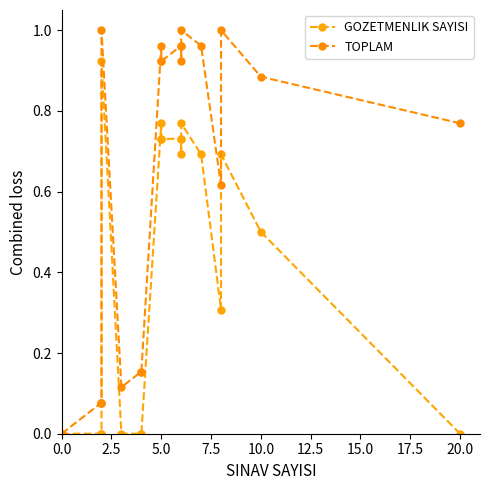

What is the difference between the maximum and minimum values in the TOPLAM series?

1.0